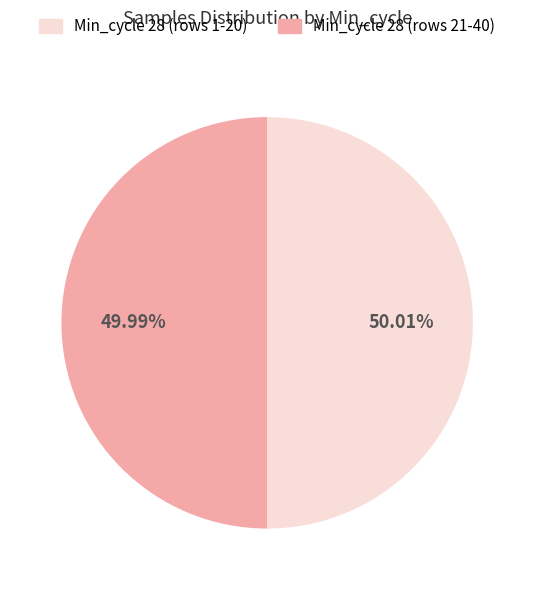

Is there a majority slice in this chart?

Yes